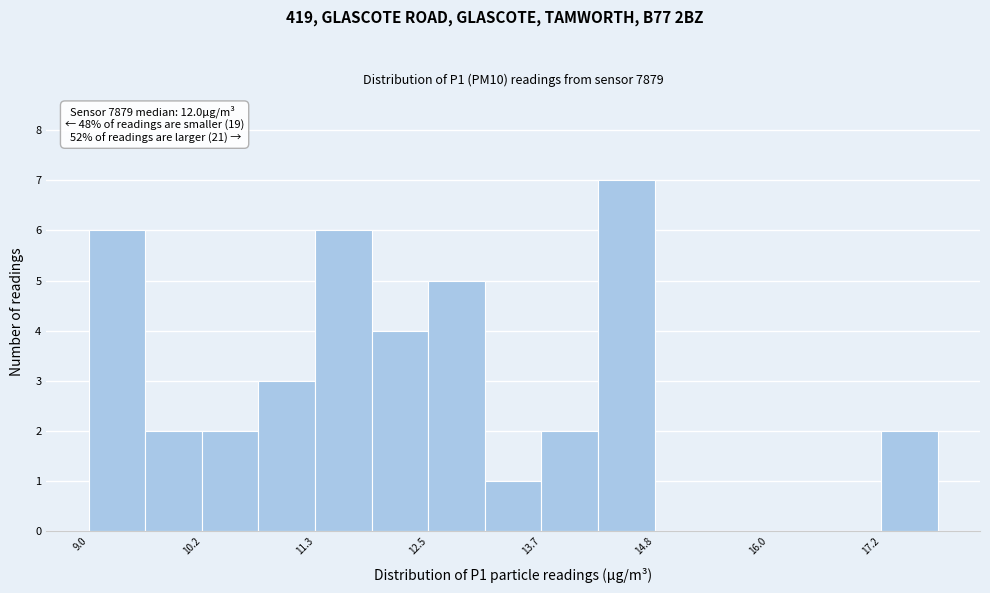

Read against the x-axis, roughly where is the centre of the tallest bar?

14.6